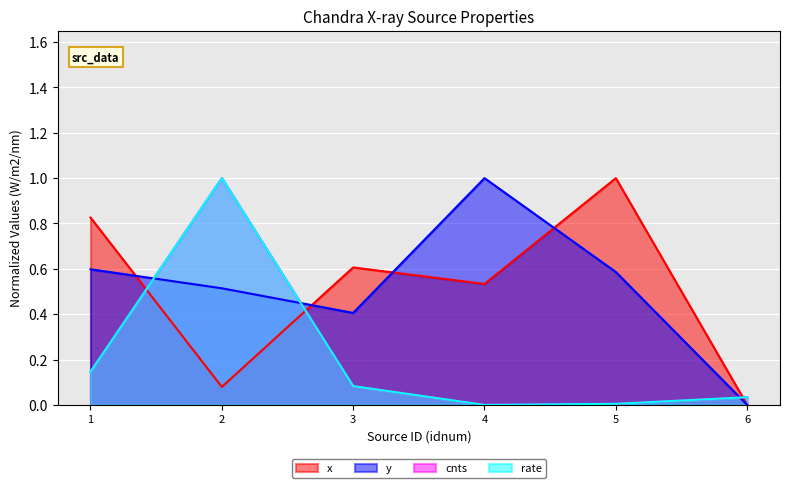

Count the number of data series in this chart.

4